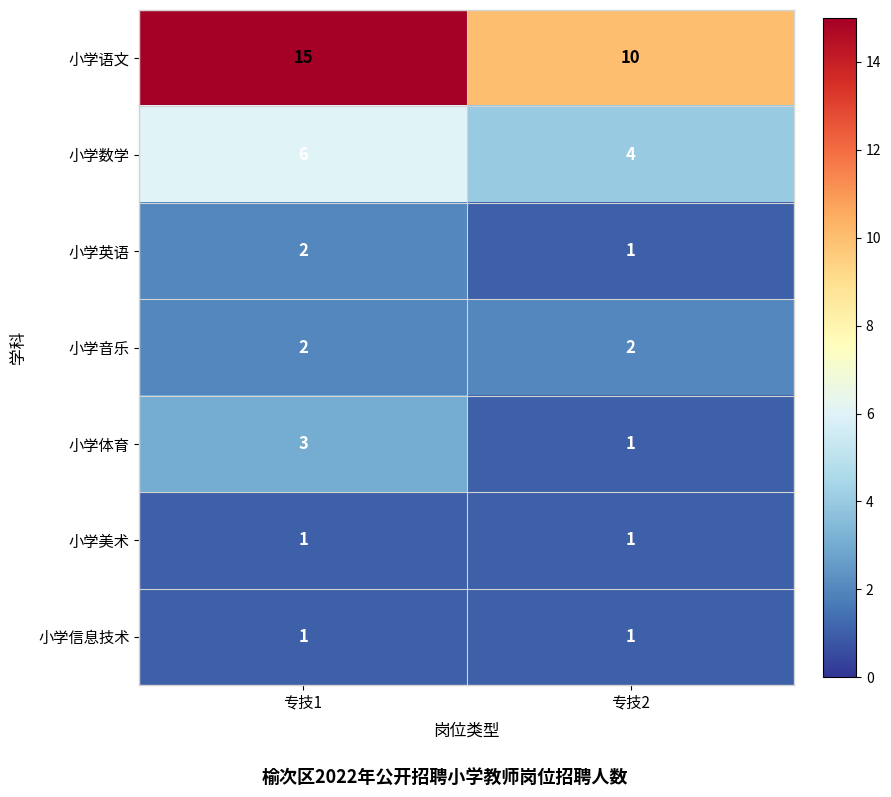

The value of 小学信息技术 at 专技2 is 0. True or false?

False